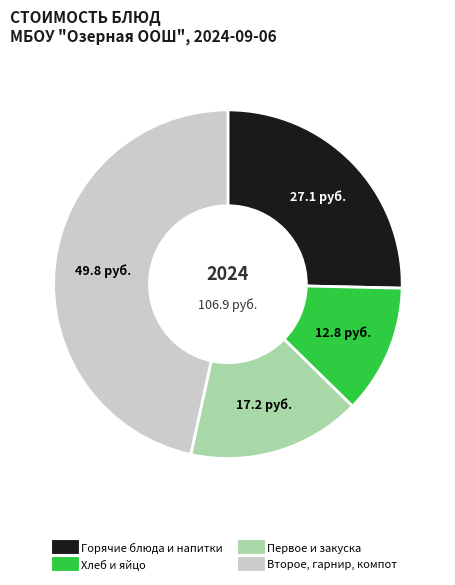

Does any single category account for the majority?

No